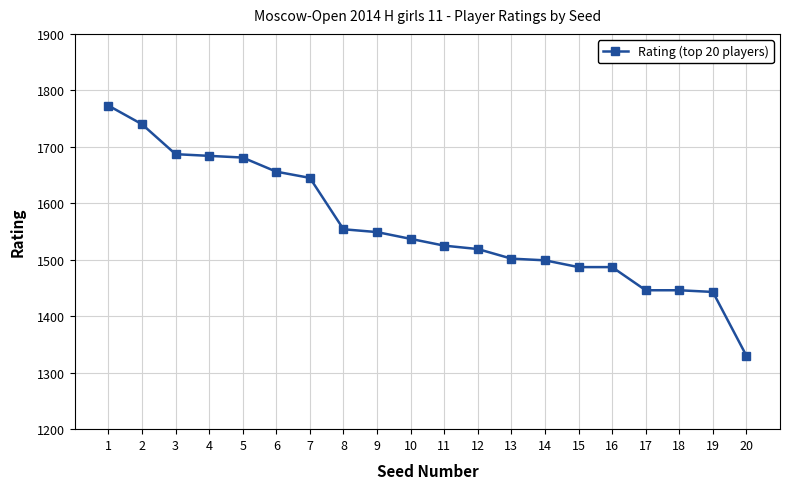

What is the change in value from 1 to 3?

-86